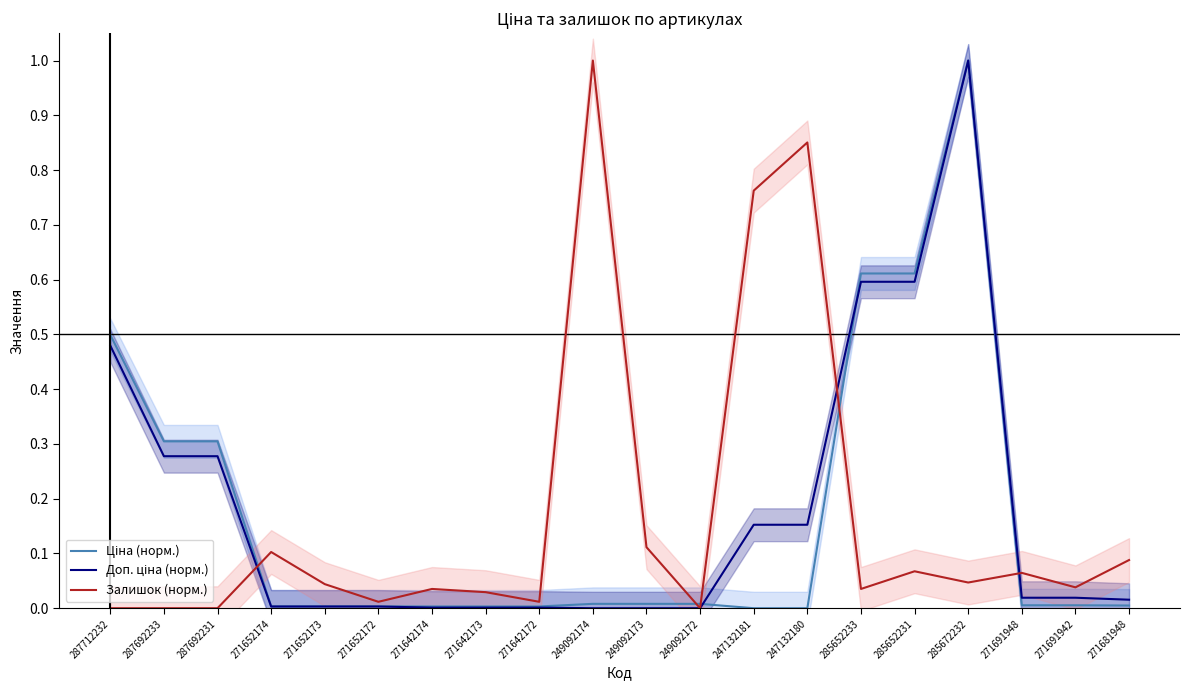

What are all the series names shown in the legend?

Ціна (норм.), Доп. ціна (норм.), Залишок (норм.)